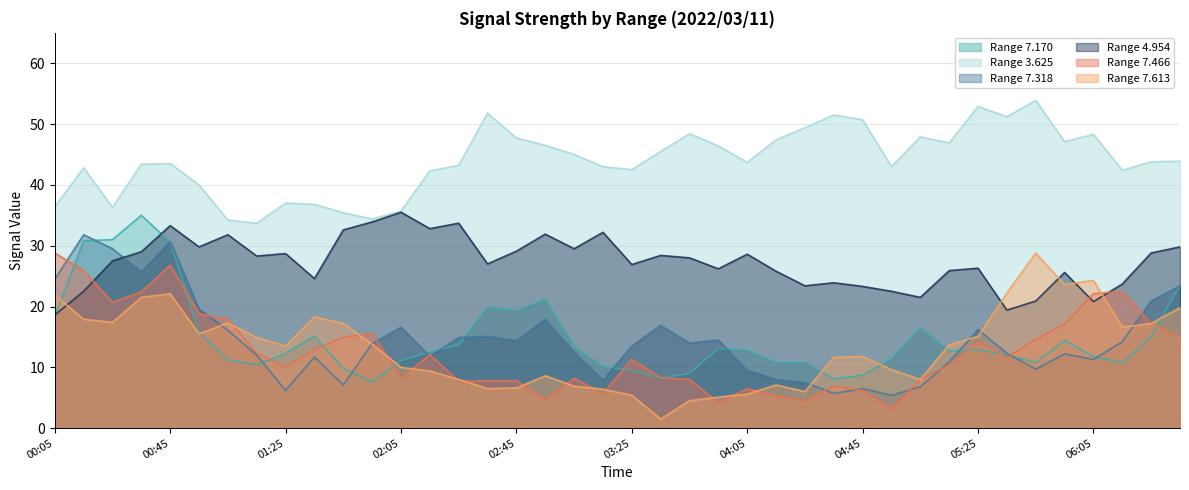

Where do 7.318 and 7.613 first cross each other?

2022/03/11 00:55 and 2022/03/11 01:05